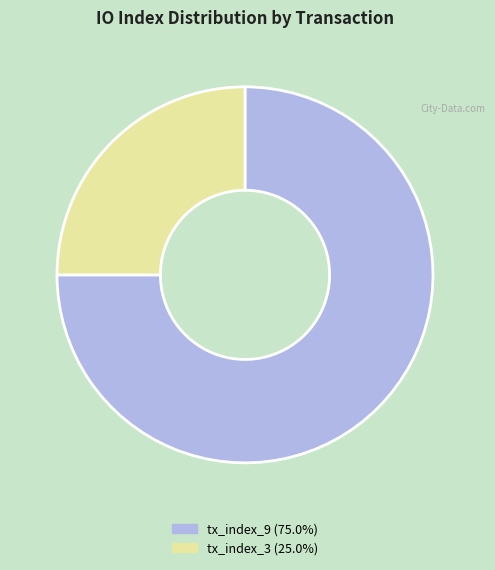

What is the majority slice?

tx_index_9